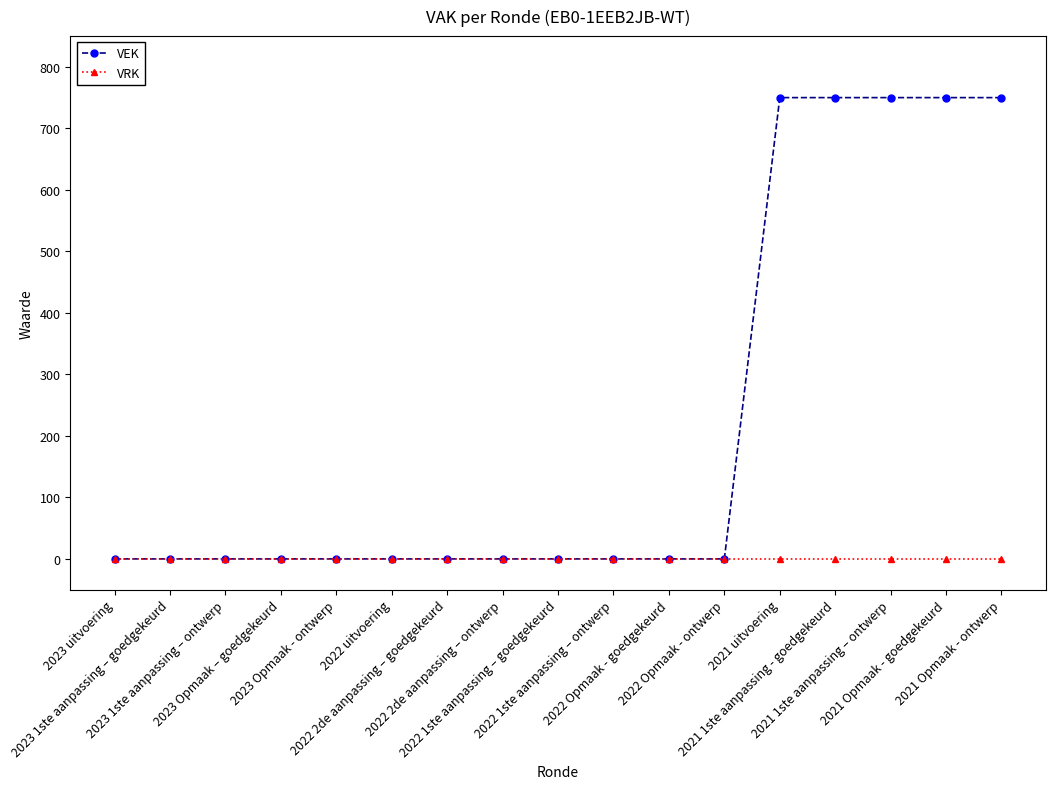

Which series has the largest total across all categories?

VEK